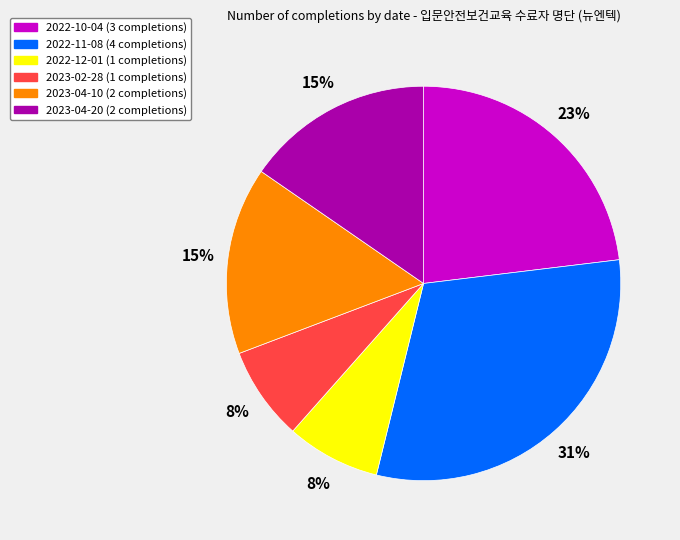

To the nearest percent, what is the average slice percentage?

17%